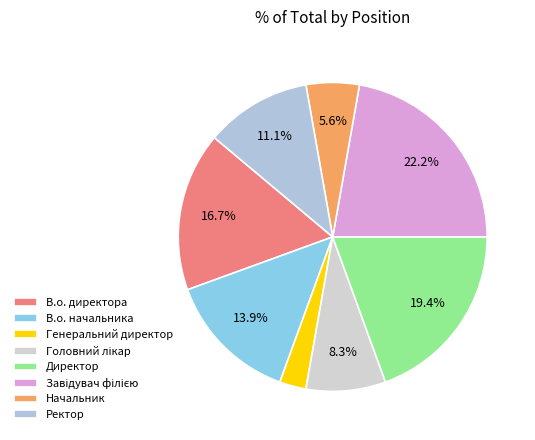

Is it true that Генеральний директор is 8% of the pie?

False